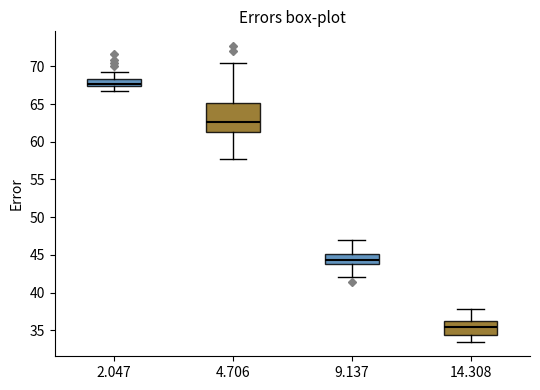

Which box is the tallest, from its lower edge to its upper edge?

4.706